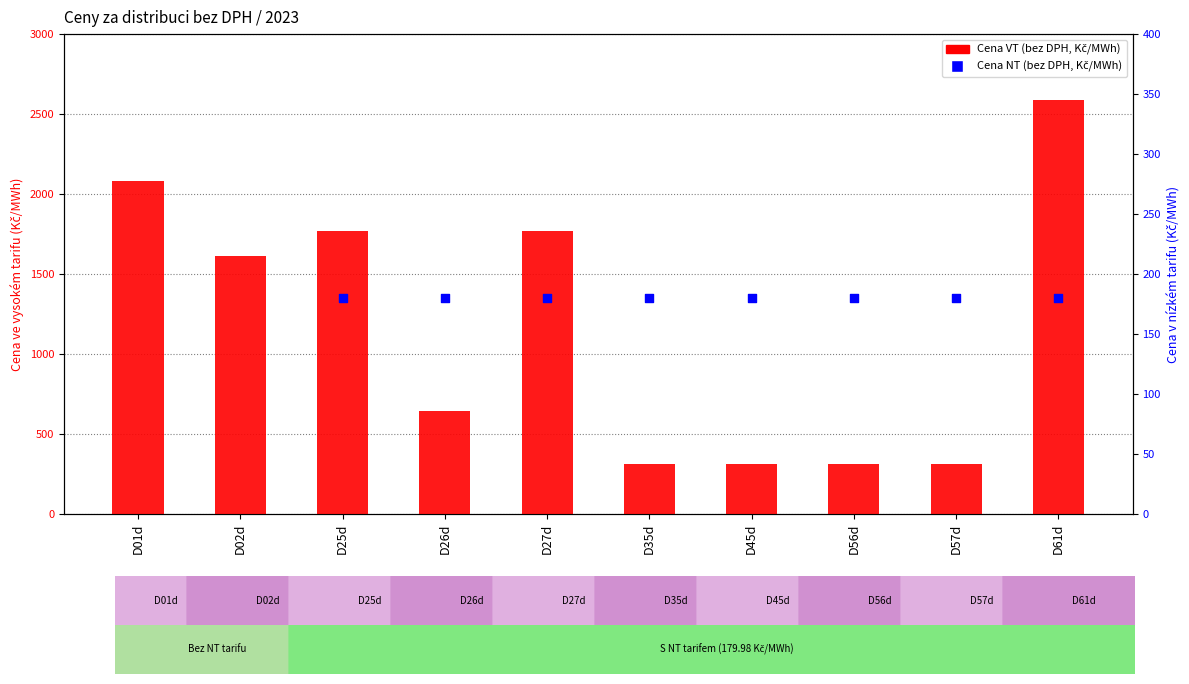

Which has a higher value, D35d or D57d?

D35d